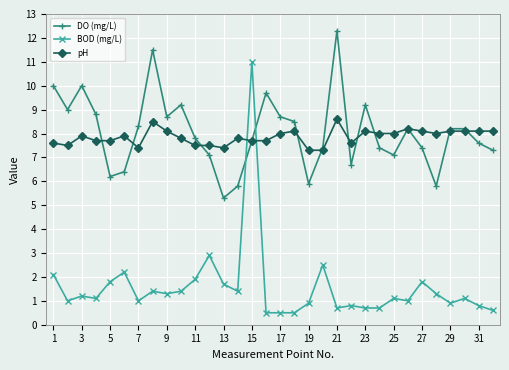

Which series has the widest spread of values?

BOD (mg/L)